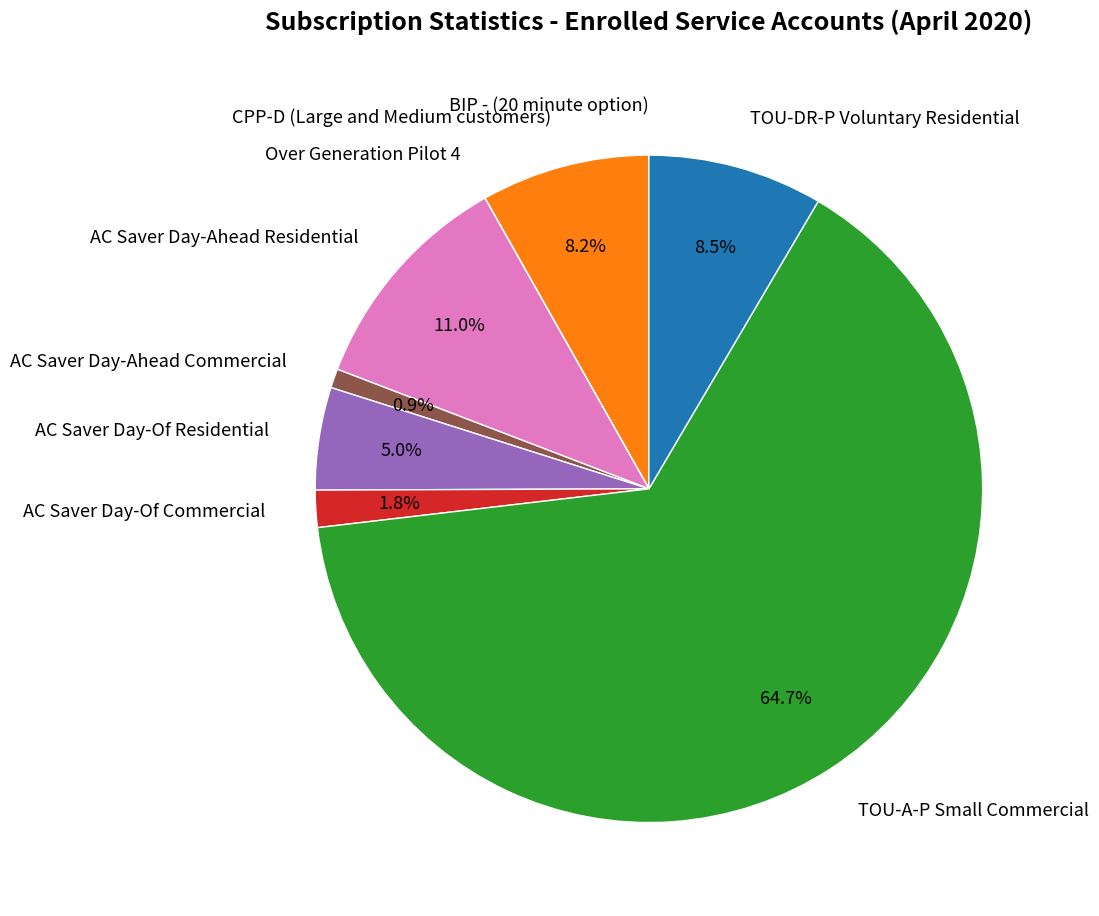

Which category has the biggest portion of the pie?

TOU-A-P Small Commercial